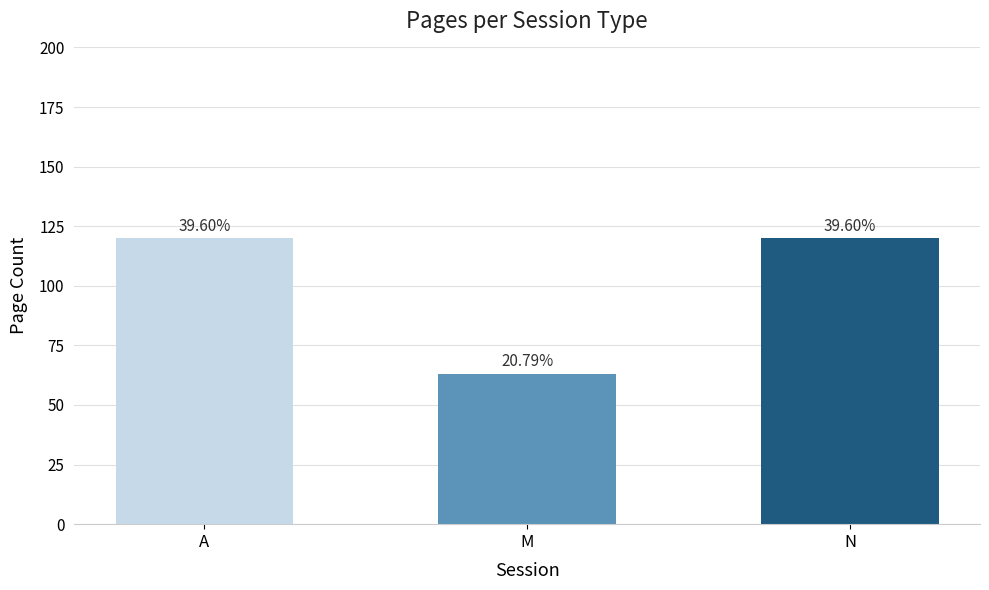

Which label corresponds to the smallest value in the chart?

M